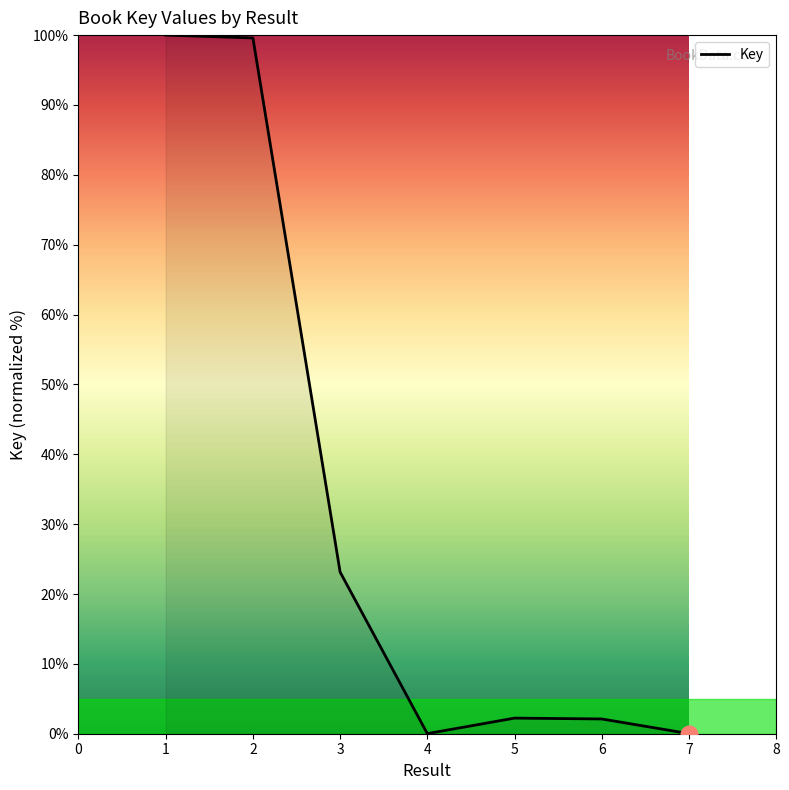

Between 4 and 2, which is larger?

2